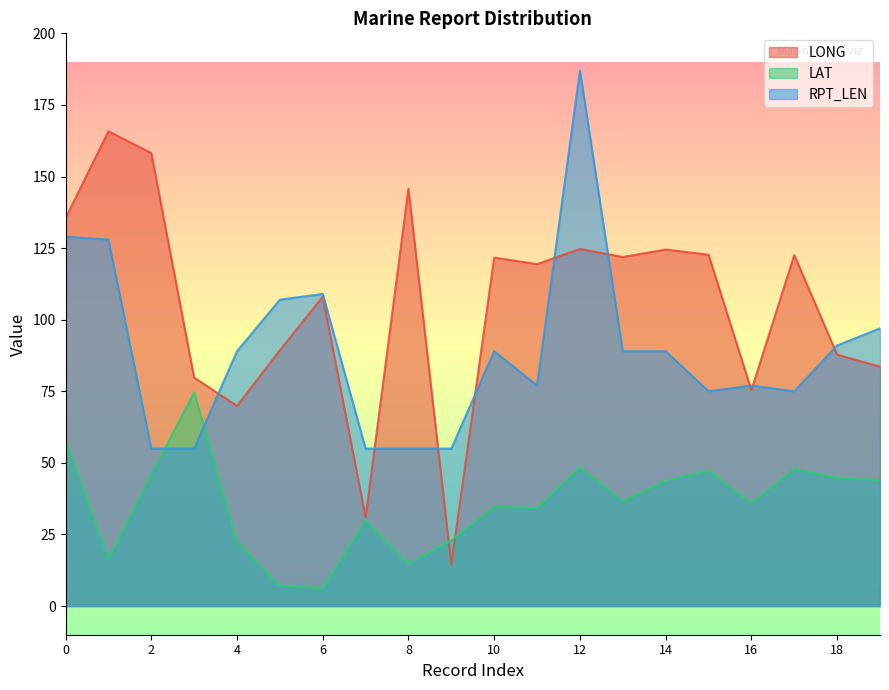

True or false: RPT_LEN has more than 0 points higher than both neighbors.

True